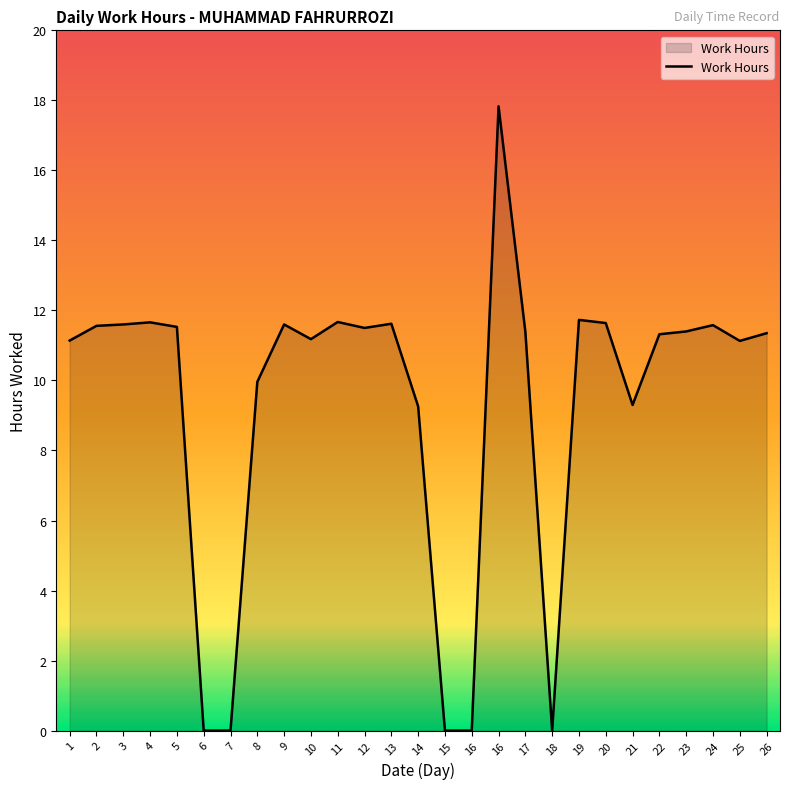

Count the number of categories in the chart.

27